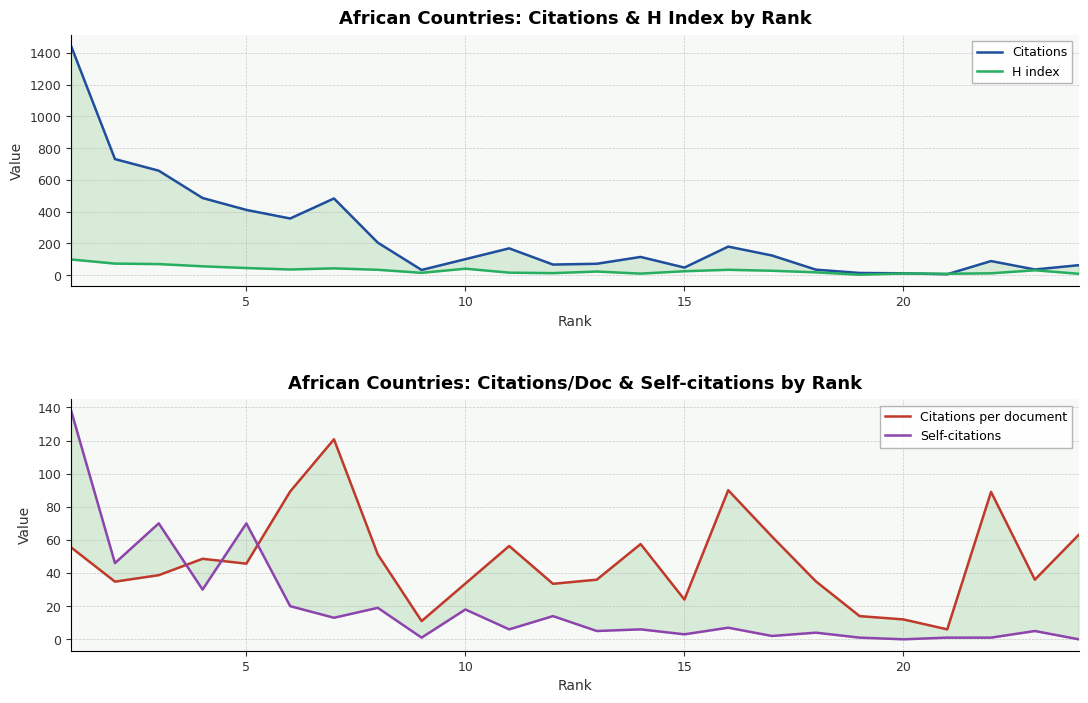

What is the value of the Citations point at the 6th from the left?

357.0